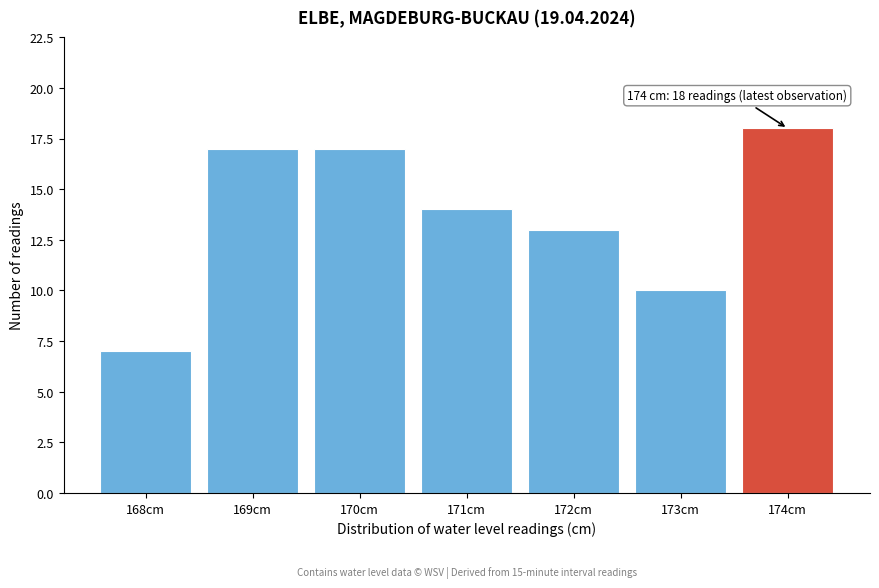

Which range on the x-axis has the tallest bar?

173.5 to 174.5